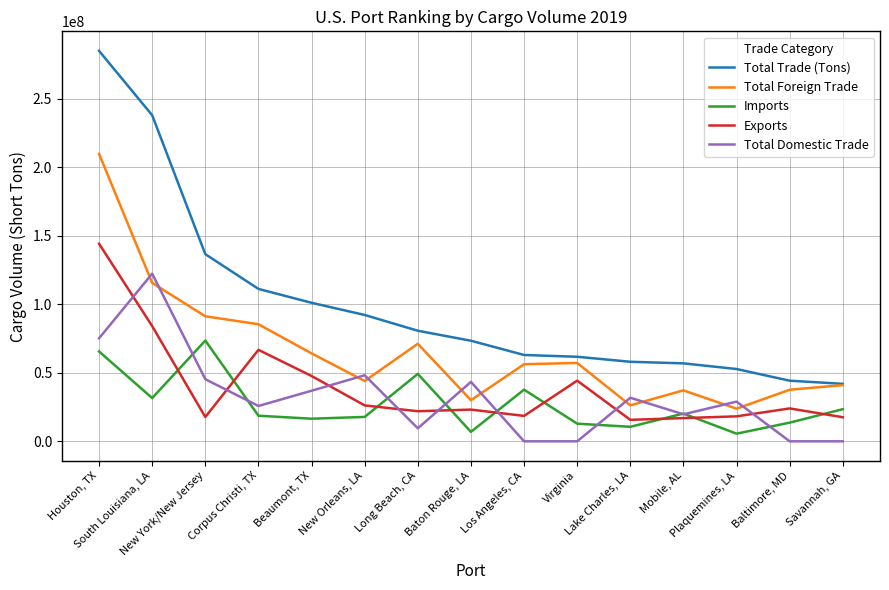

At Lake Charles, LA, list the series in order from smallest to largest.

Imports, Exports, Total Foreign Trade, Total Domestic Trade, Total Trade (Tons)